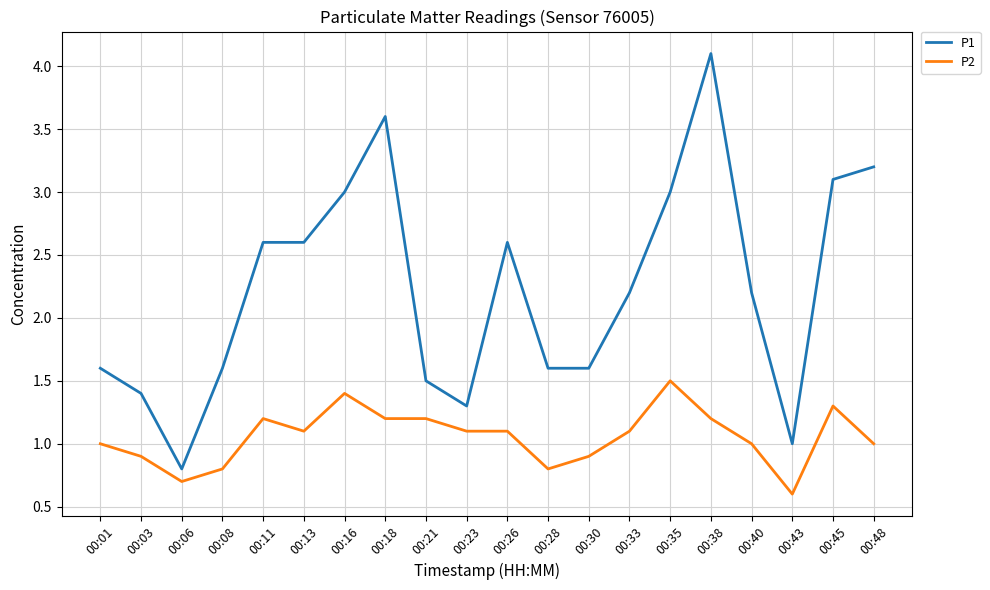

True or false: P1 has a value of 1.2 at 00:33.

False